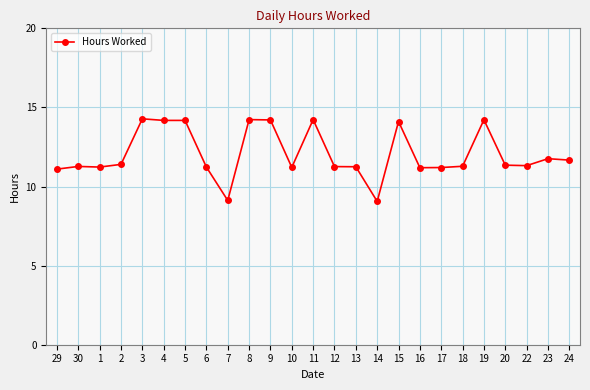

What is the average value?

12.1